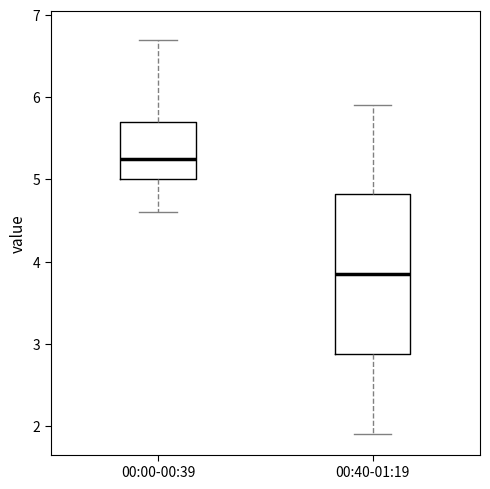

Reading left to right, transcribe this box plot: for each box, give where its median line is, the range the box spans, and where its two whiskers end, as read against the y-axis. The values are not printed on the chart, so give them approximately, as read against the axis.

00:00-00:39: median 5.3, box 5.0 to 5.7, whiskers 4.6 to 6.7
00:40-01:19: median 3.9, box 2.9 to 4.8, whiskers 1.9 to 5.9